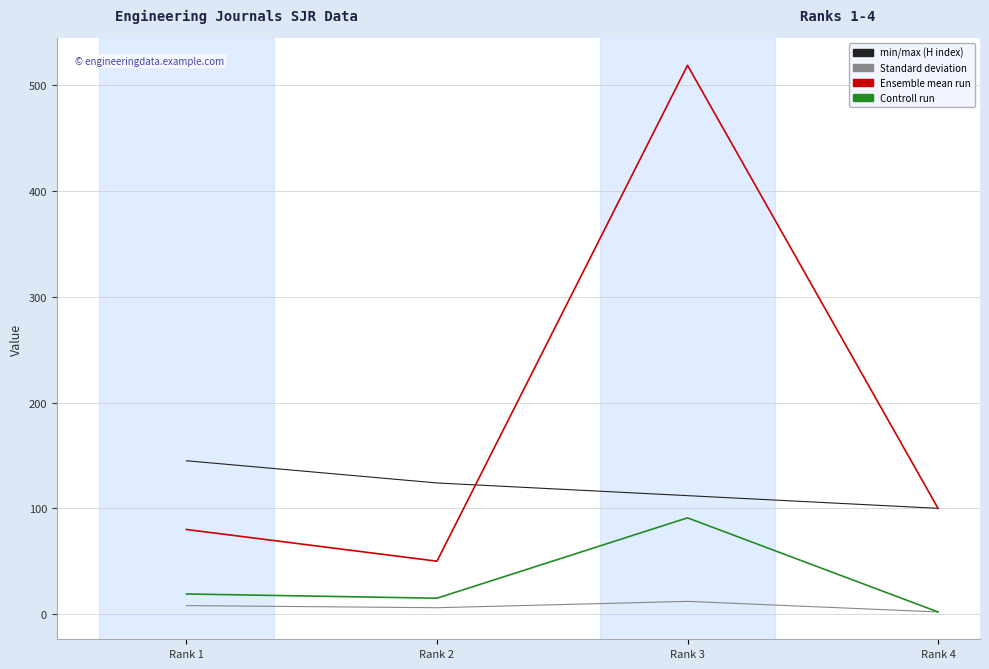

At which category is the sum across all series the highest?

Rank 3